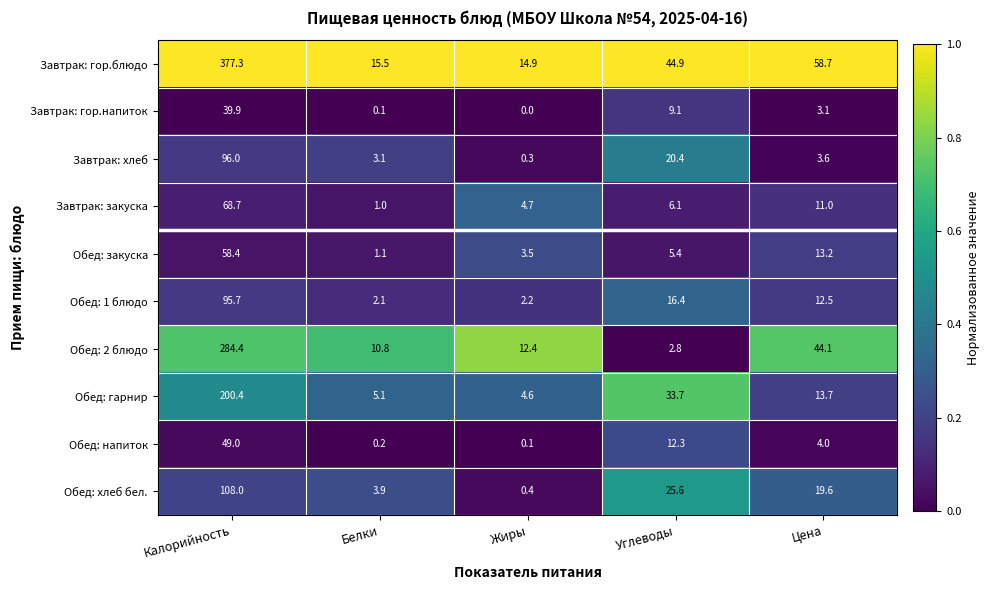

What is the approximate value of Завтрак: закуска at Цена?

11.0